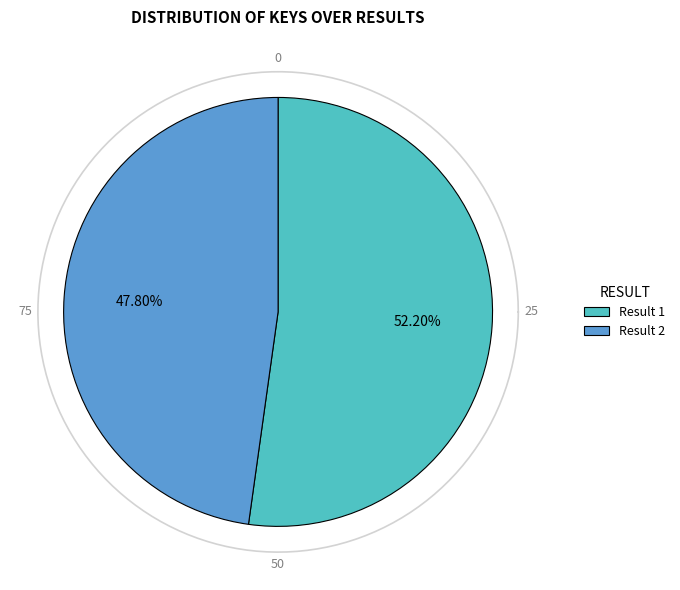

To the nearest percent, what is the combined percentage of 1 and 2?

100%